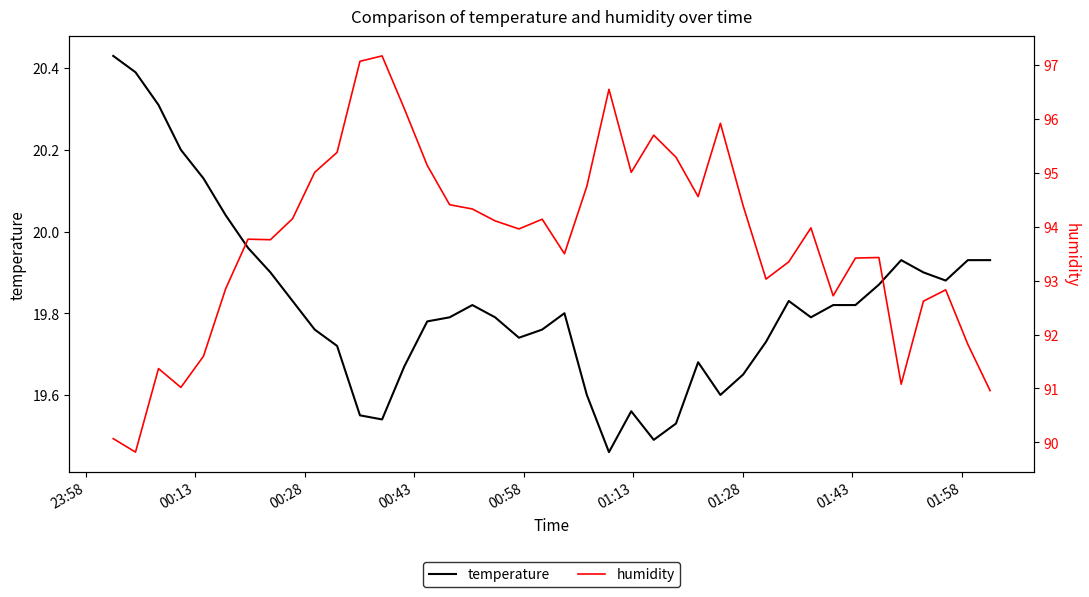

True or false: humidity and temperature intersect in this chart.

False